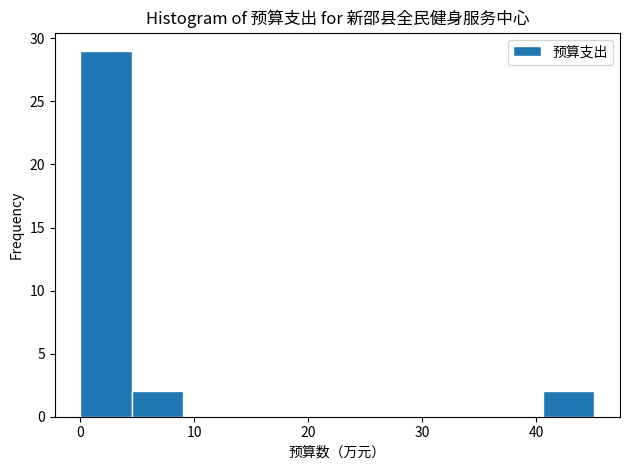

Reading left to right, list every bar in this chart as the range it spans on the x-axis followed by its height. Neither the bar edges nor the heights are printed on the chart, so give them approximately, as read against the axes.

0 to 5: 29
5 to 9: 2
9 to 14: 0
14 to 18: 0
18 to 23: 0
23 to 27: 0
27 to 32: 0
32 to 36: 0
36 to 41: 0
41 to 45: 2